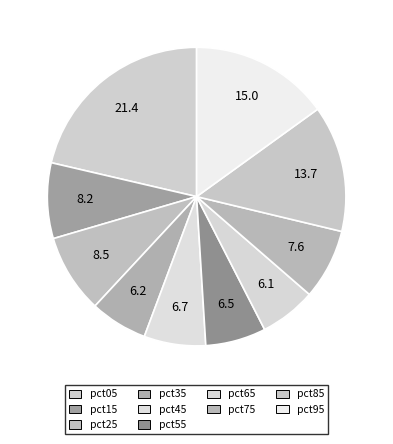

Between pct95 and pct05, which is larger?

pct05